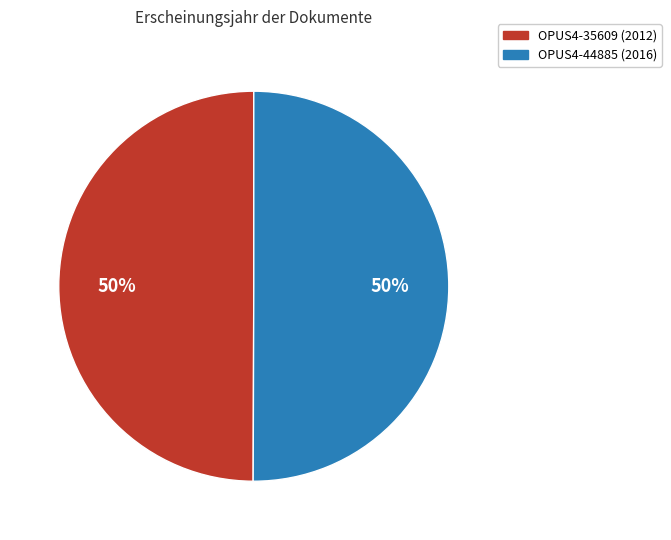

Is the sum of OPUS4-44885 and OPUS4-35609 greater than half?

Yes